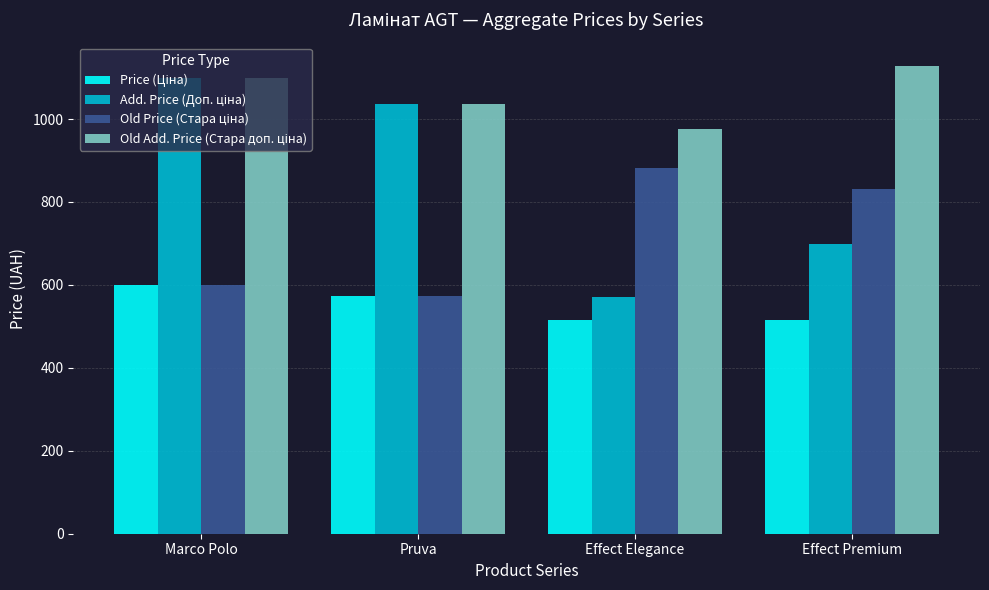

Which label corresponds to the largest value in the chart?

Effect Premium